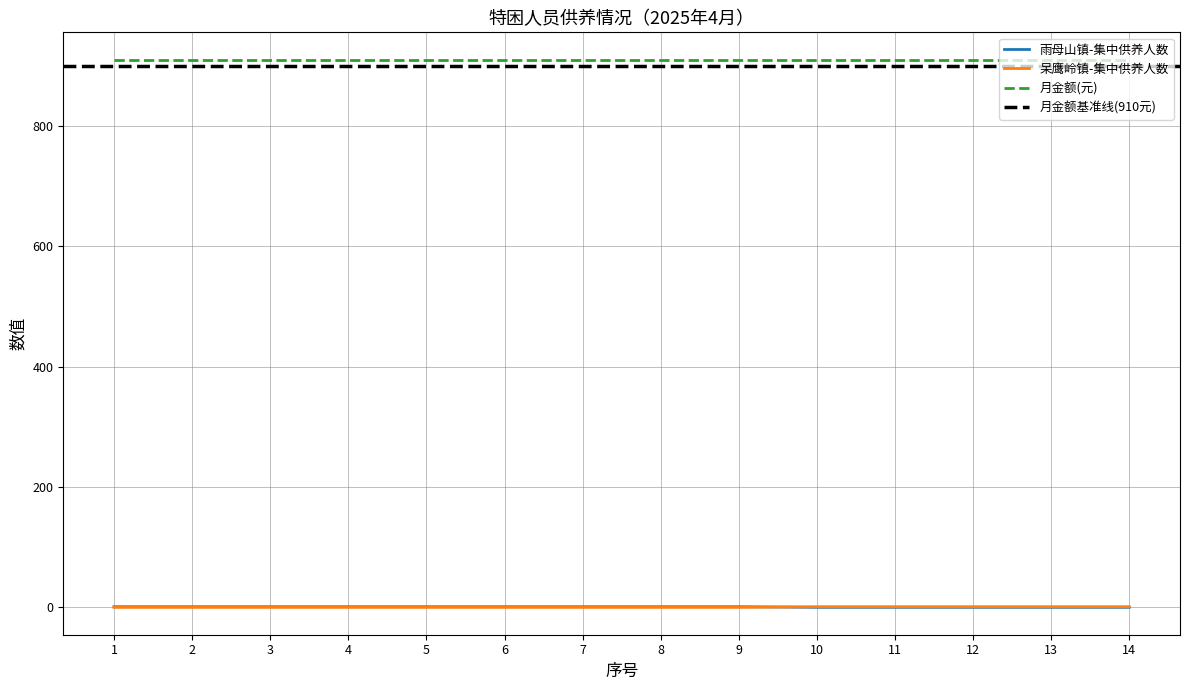

What is the lowest value of the 月金额(元) series?

910